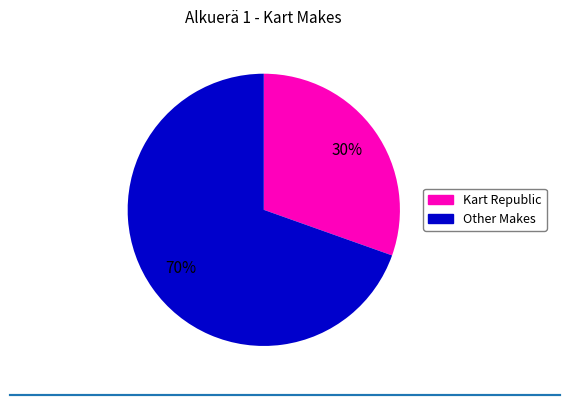

To the nearest percent, what is the average slice percentage?

50%